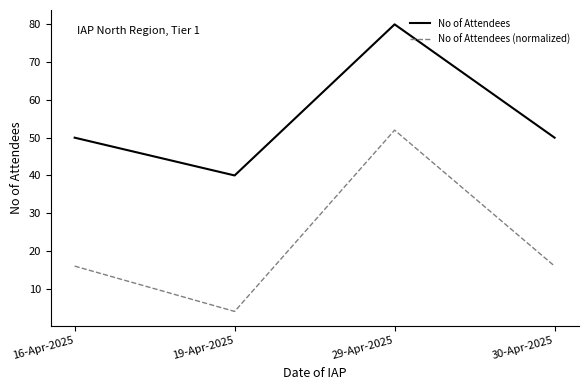

How many interior local peaks does the No of Attendees (normalized) series have?

1